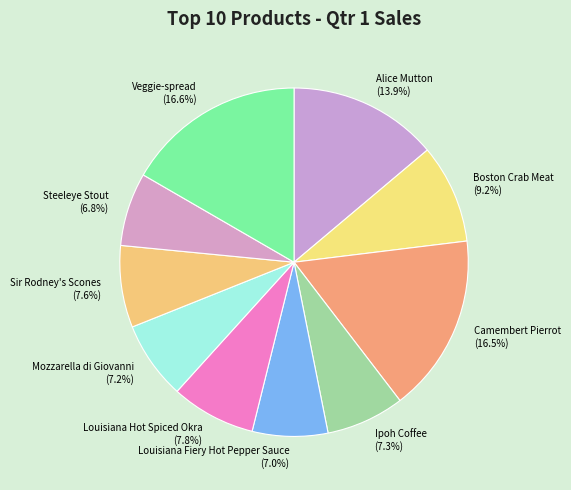

Does any single category account for the majority?

No